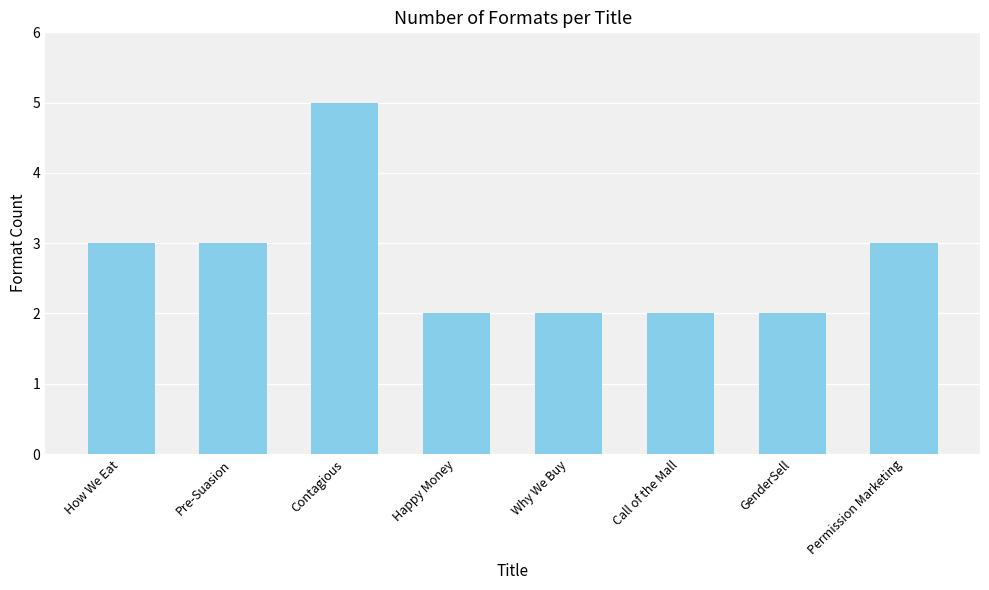

What is the sum of the values at Why We Buy and Pre-Suasion?

5